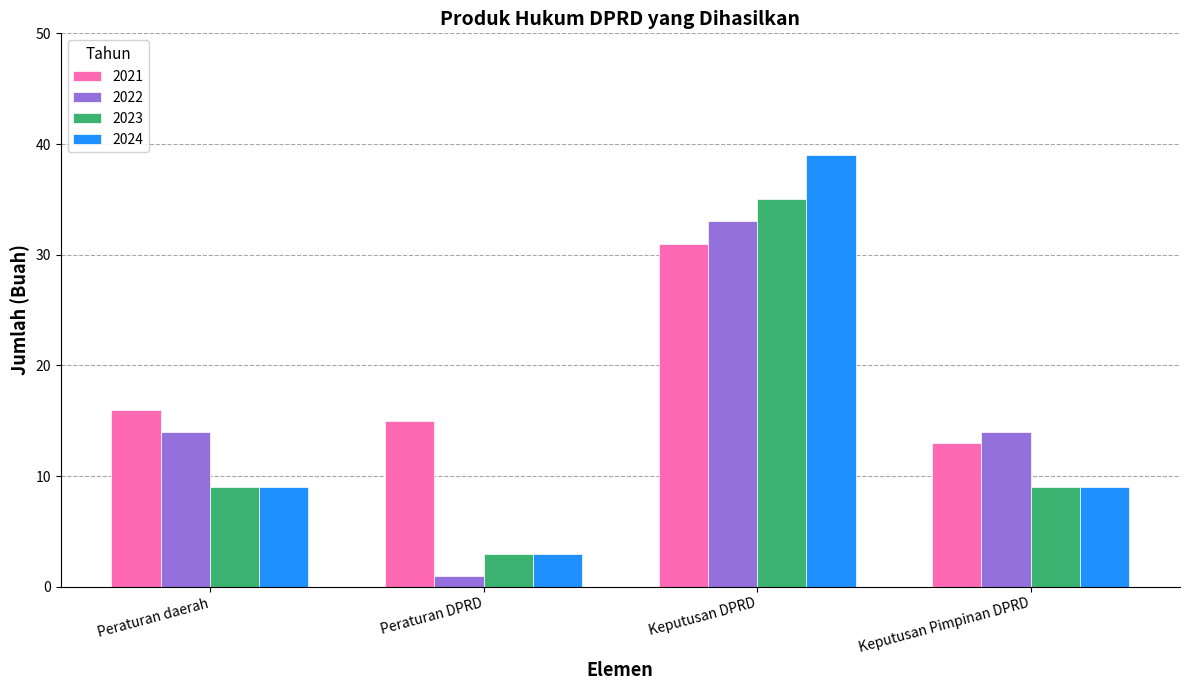

Between Peraturan daerah and Keputusan DPRD, which series saw the biggest shift?

2024